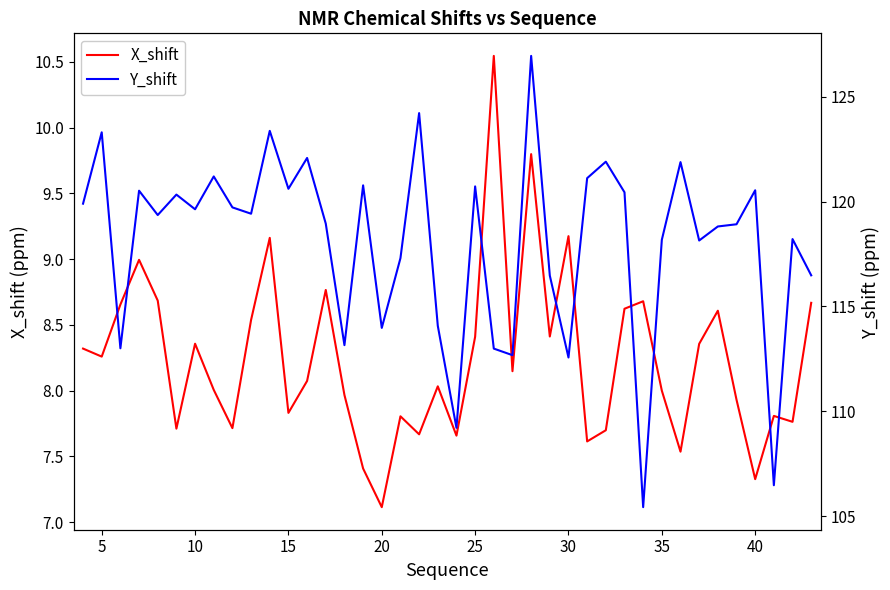

Does the chart display data point markers on the line(s)?

No